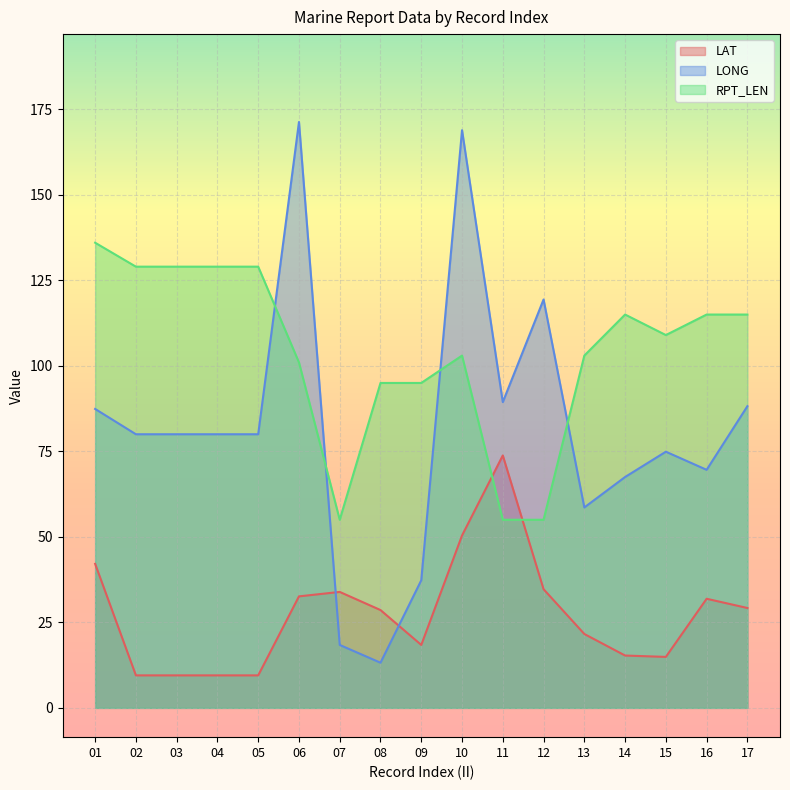

At which category is the sum across all series the highest?

10